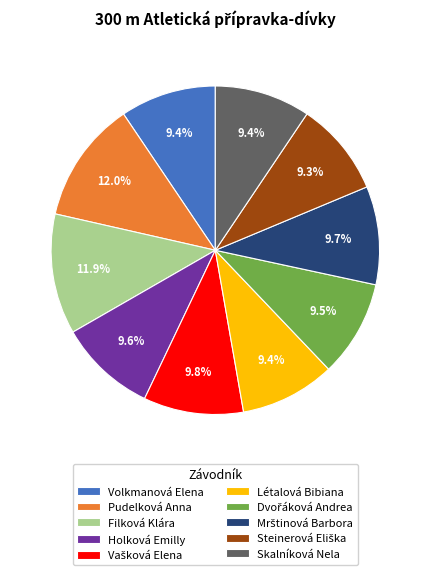

How much of the chart is everything except Holková Emilly?

90.4%